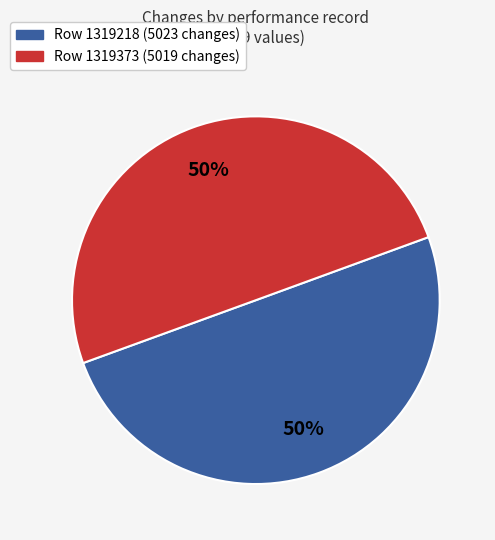

True or false: Row 1319373 (5019 changes) accounts for 50% of the total.

True